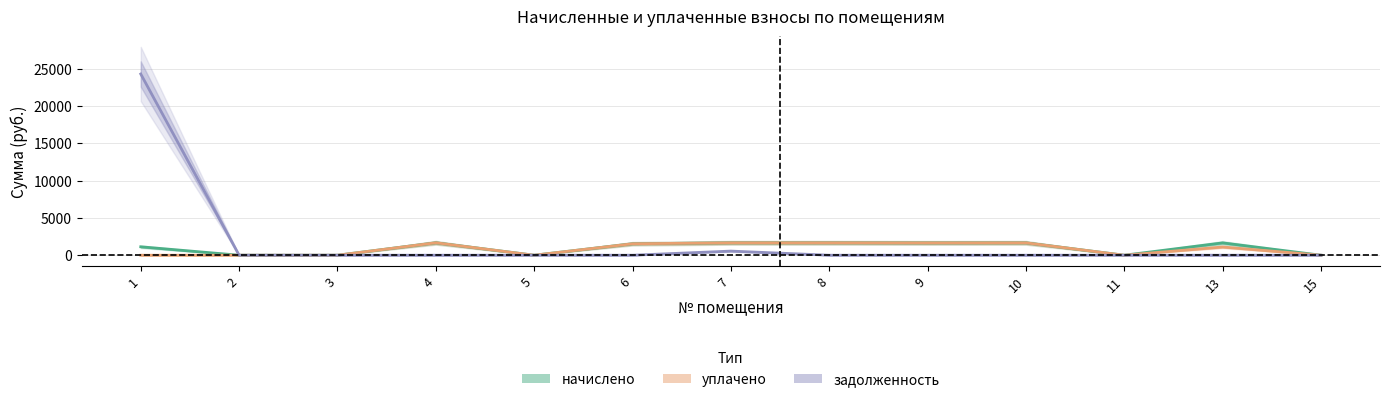

At which label is задолженность closest to 12161?

7